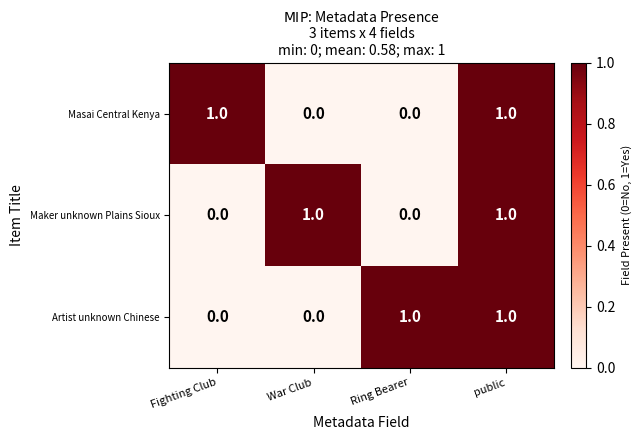

At how many categories does at least one series exceed 0?

4